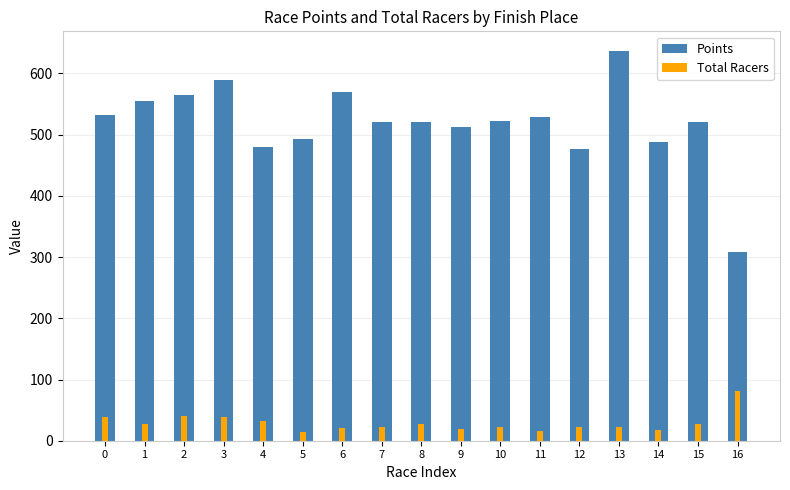

What is the sum of all Total Racers values?

493.0